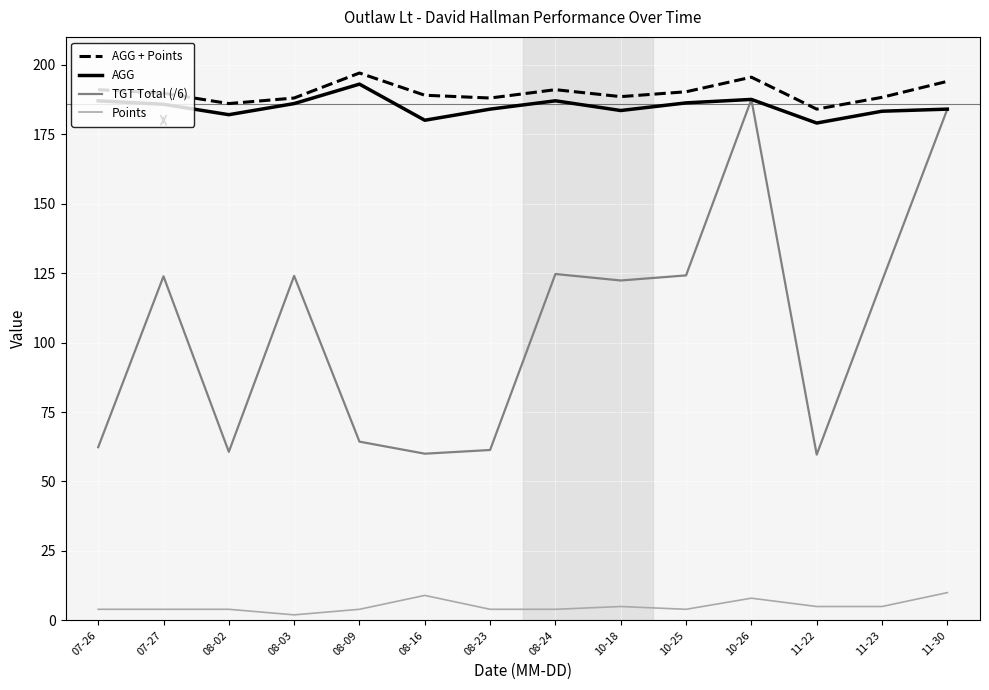

Which series has the largest range (max minus min)?

TGT Total (/6)